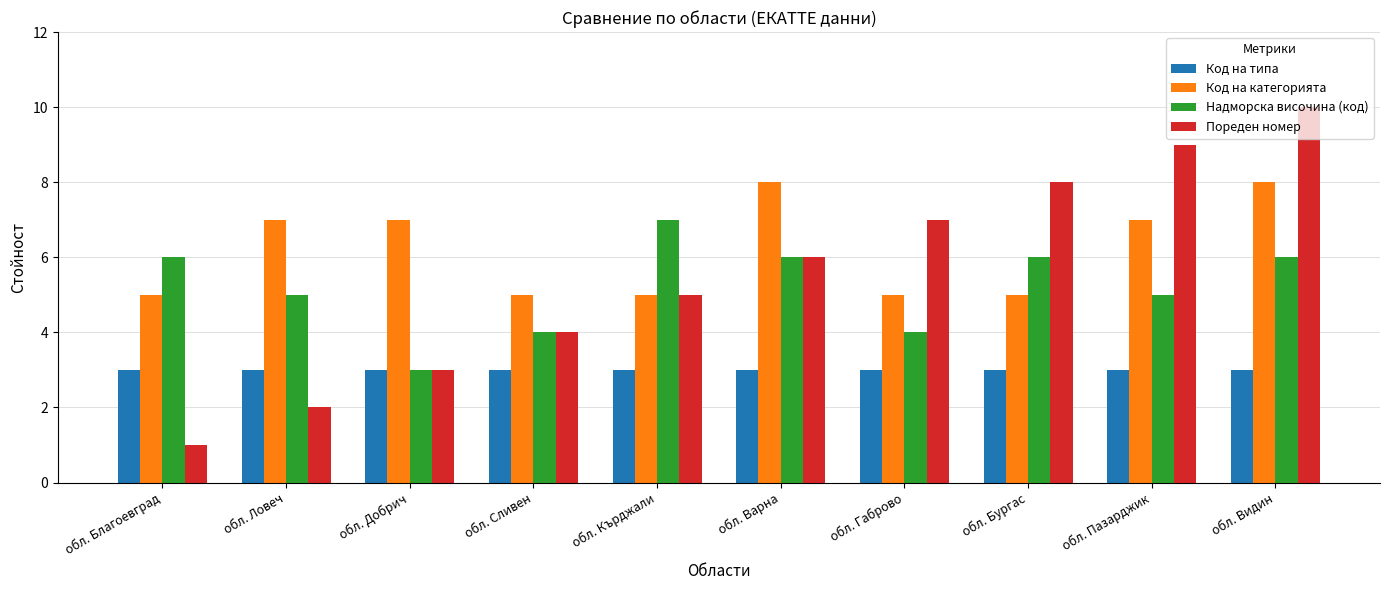

Between обл. Благоевград and обл. Бургас, which series saw the biggest shift?

Пореден номер